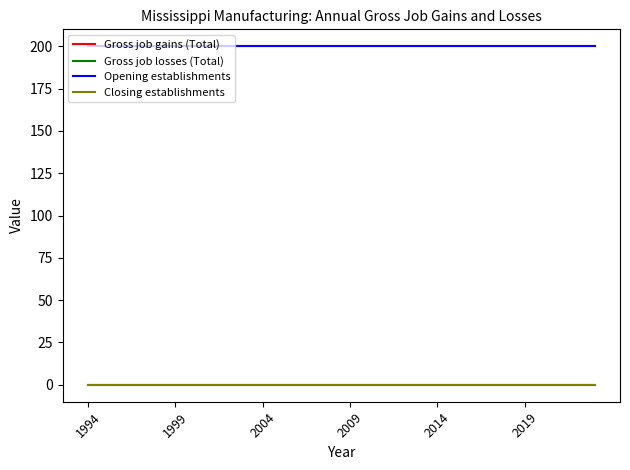

Is this an area chart (filled region under the line)?

No